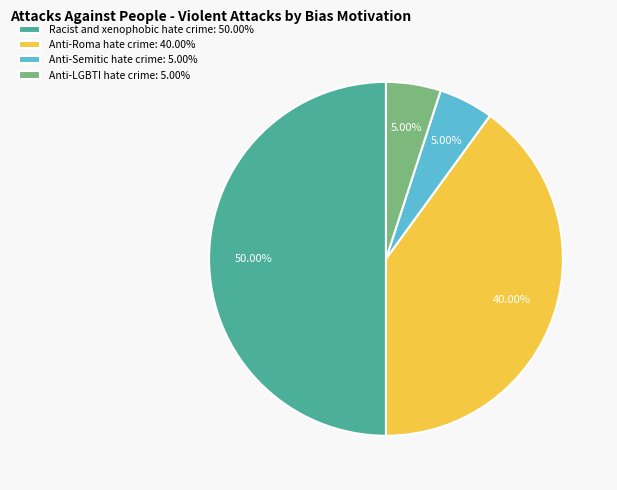

Do Anti-Semitic hate crime: 5.00% and Racist and xenophobic hate crime: 50.00% together represent more than half of the pie?

Yes